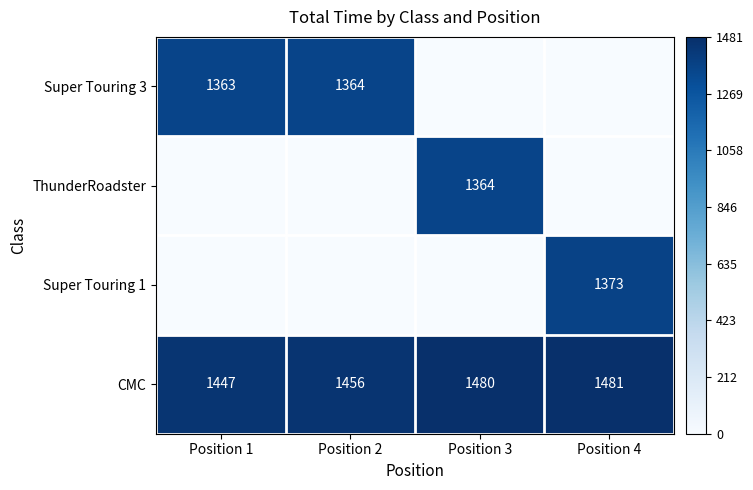

Where is CMC nearest to the value 1464?

Position 2